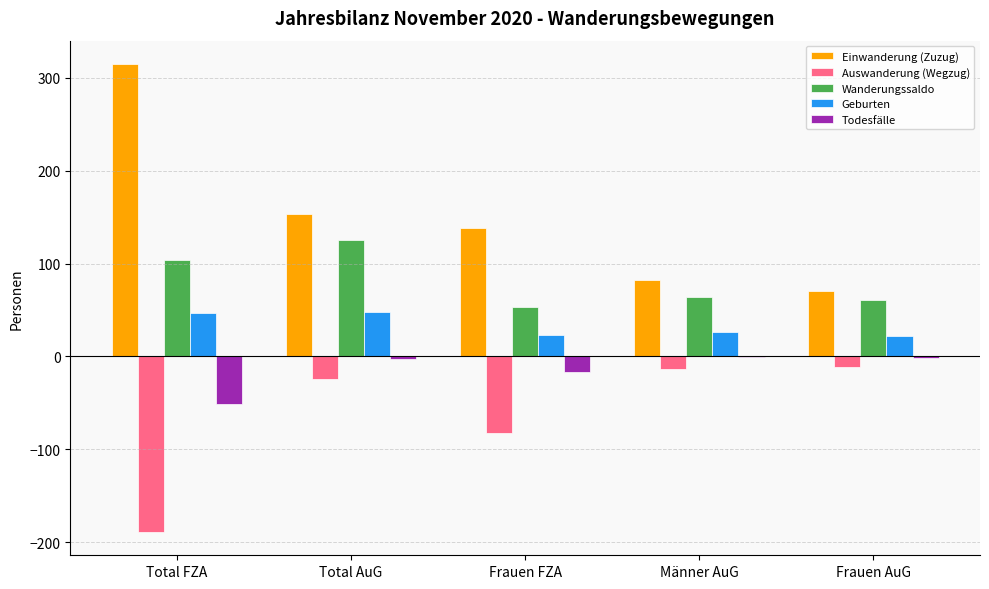

How many groups of bars are there?

5